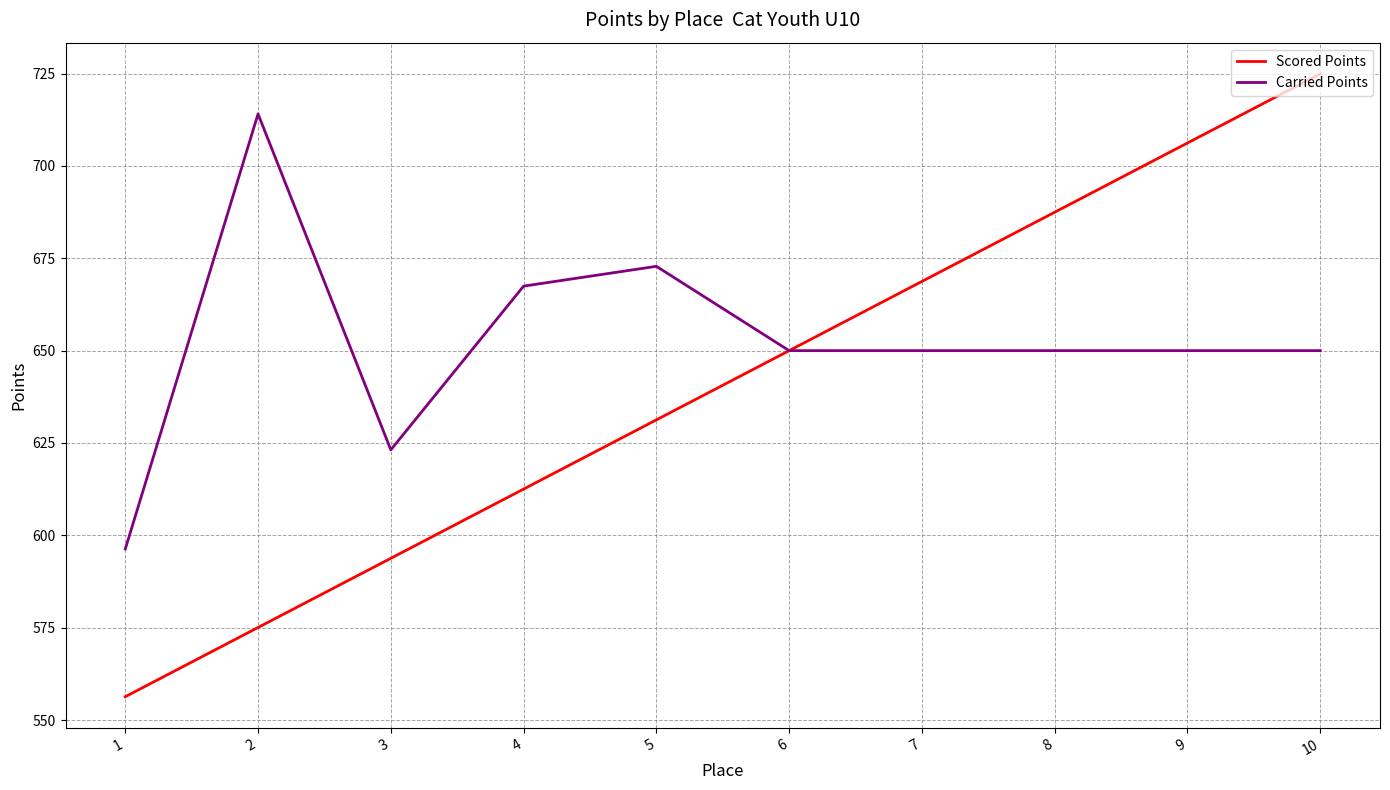

What is the total value across all series at 4?

1280.0